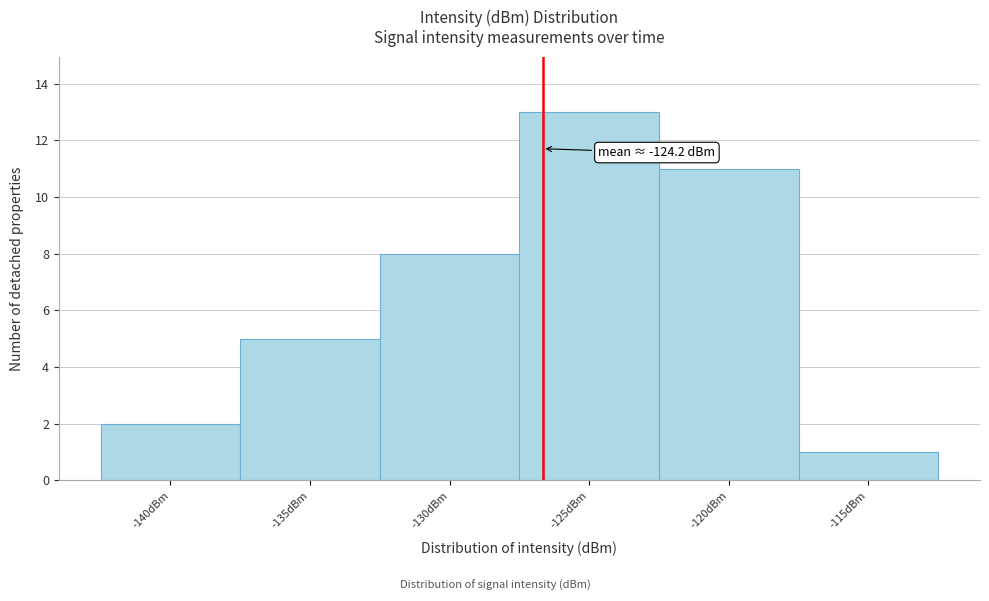

Reading right to left, list all the values displayed in this chart.

1	11	13	8	5	2